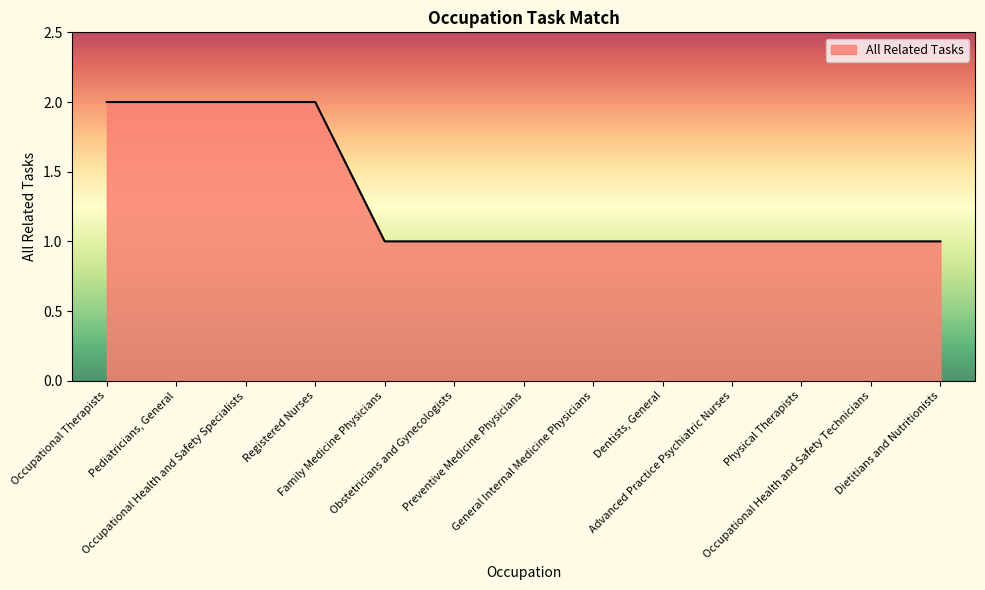

How many lines are shown in the chart?

1